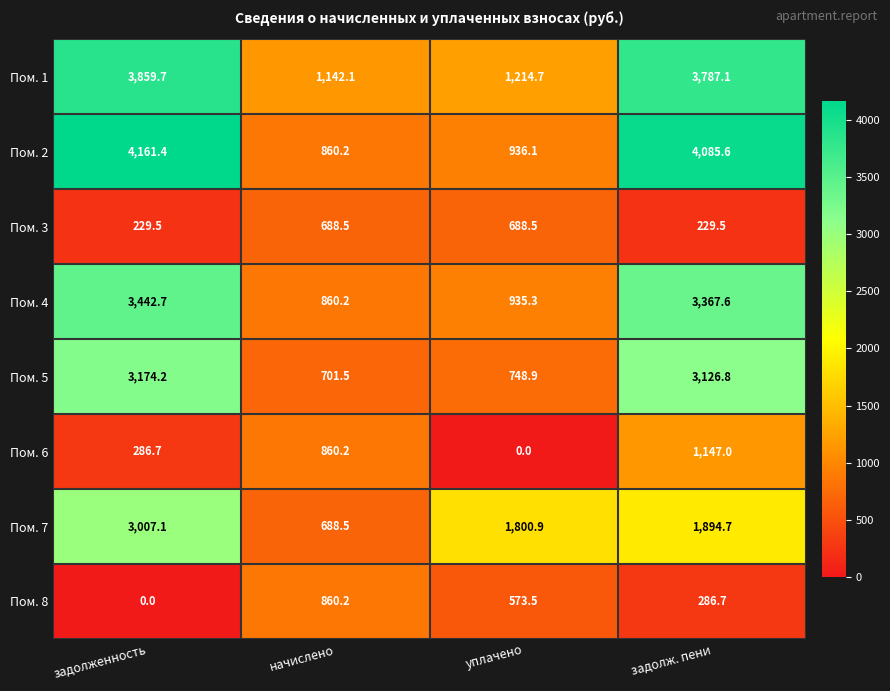

Is it true that Пом. 7 equals 1144.4 at задолж. пени?

False